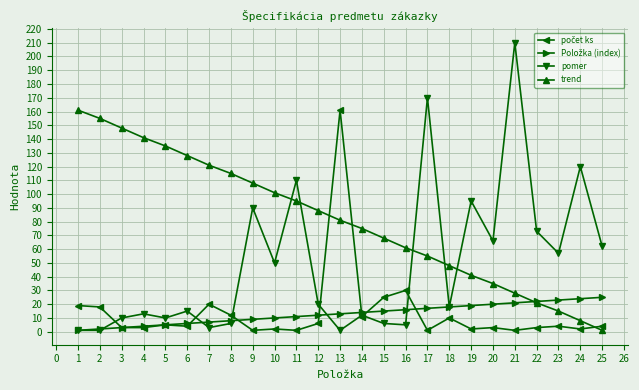

Which series has the largest total across all categories?

trend